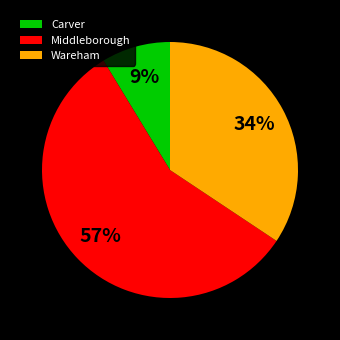

What is the largest slice in the pie chart?

Middleborough